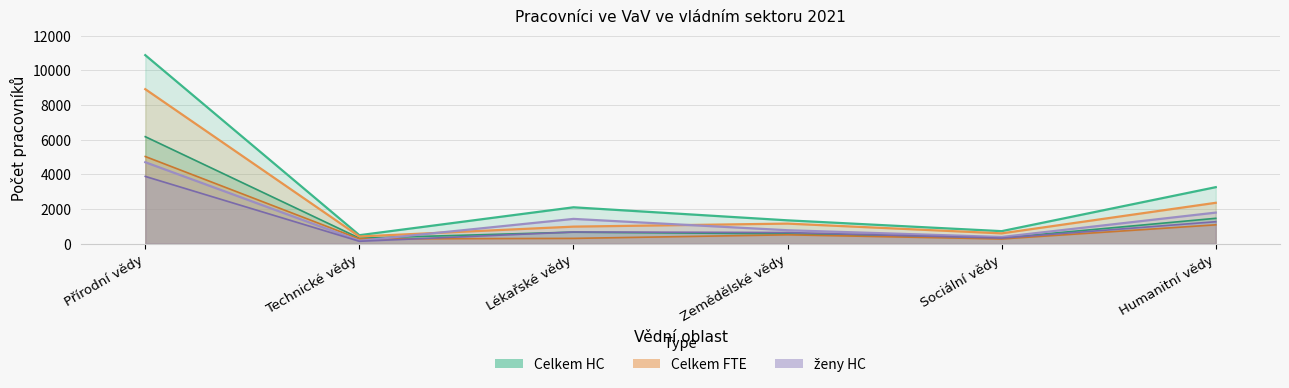

How many intersections are there between ženy (FTE) and muži (FTE)?

1